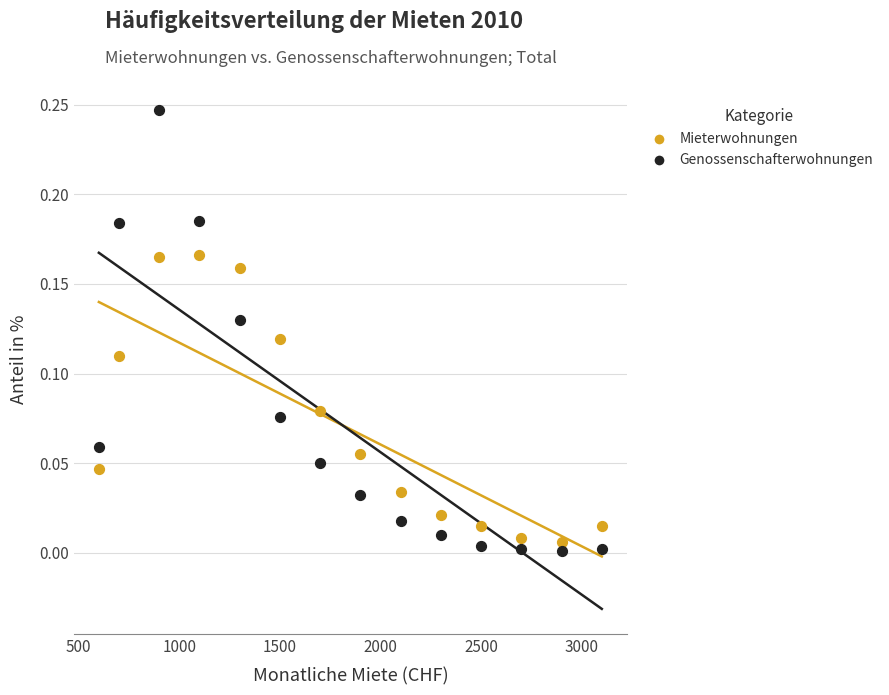

What are all the series names shown in the legend?

Mieterwohnungen, Genossenschafterwohnungen